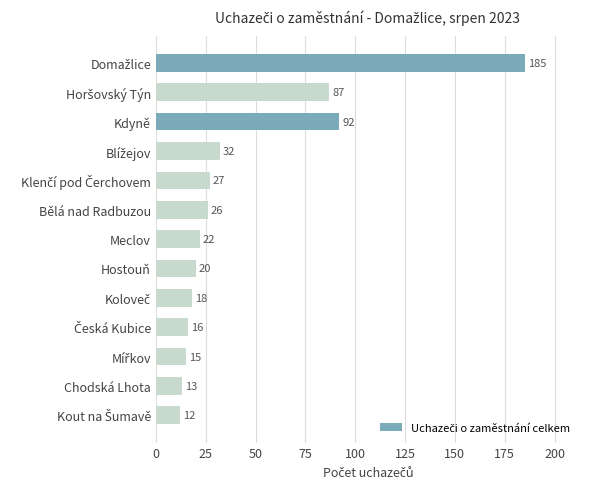

The value at Hostouň is 20. True or false?

True